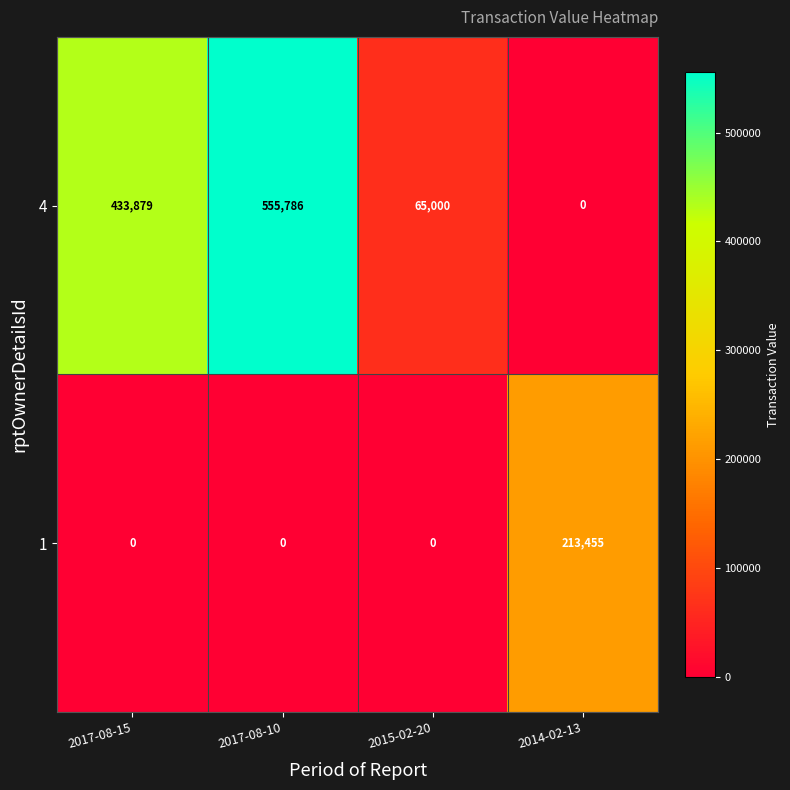

How many 1 values are between 0 and 213455?

4